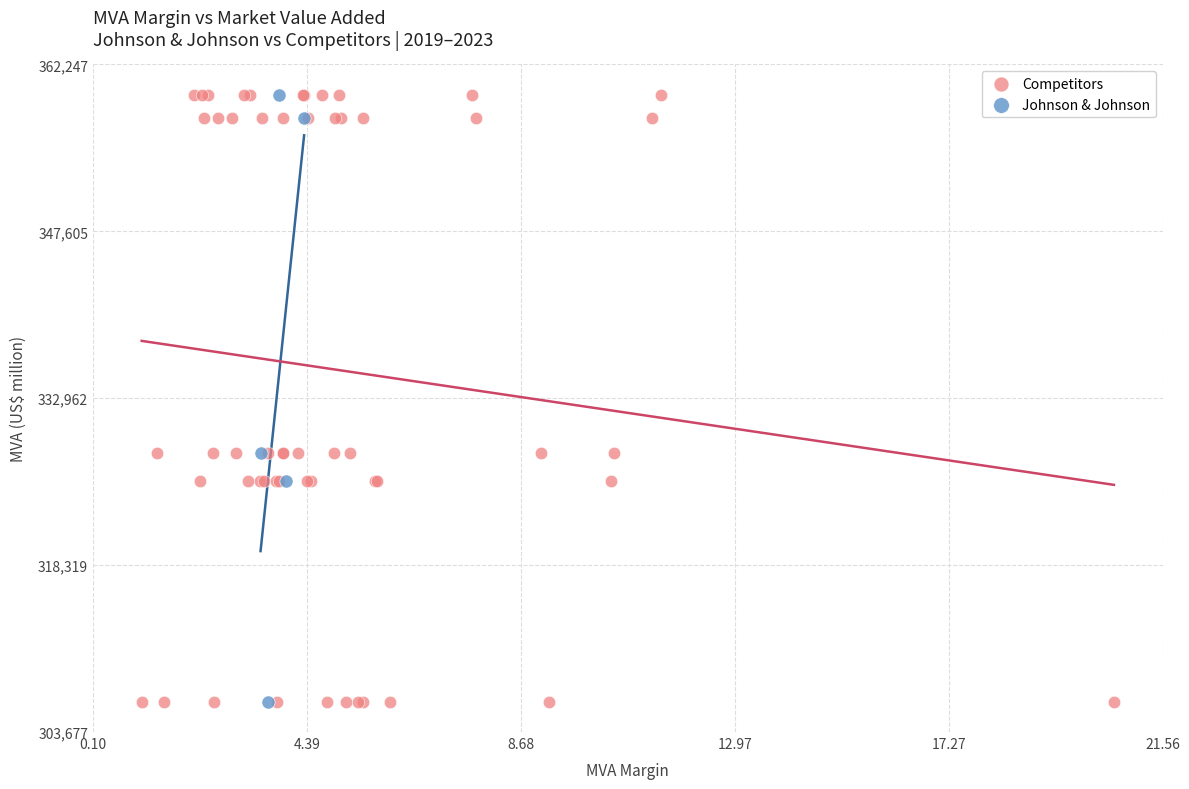

Which series has the widest spread of Y values?

Competitors